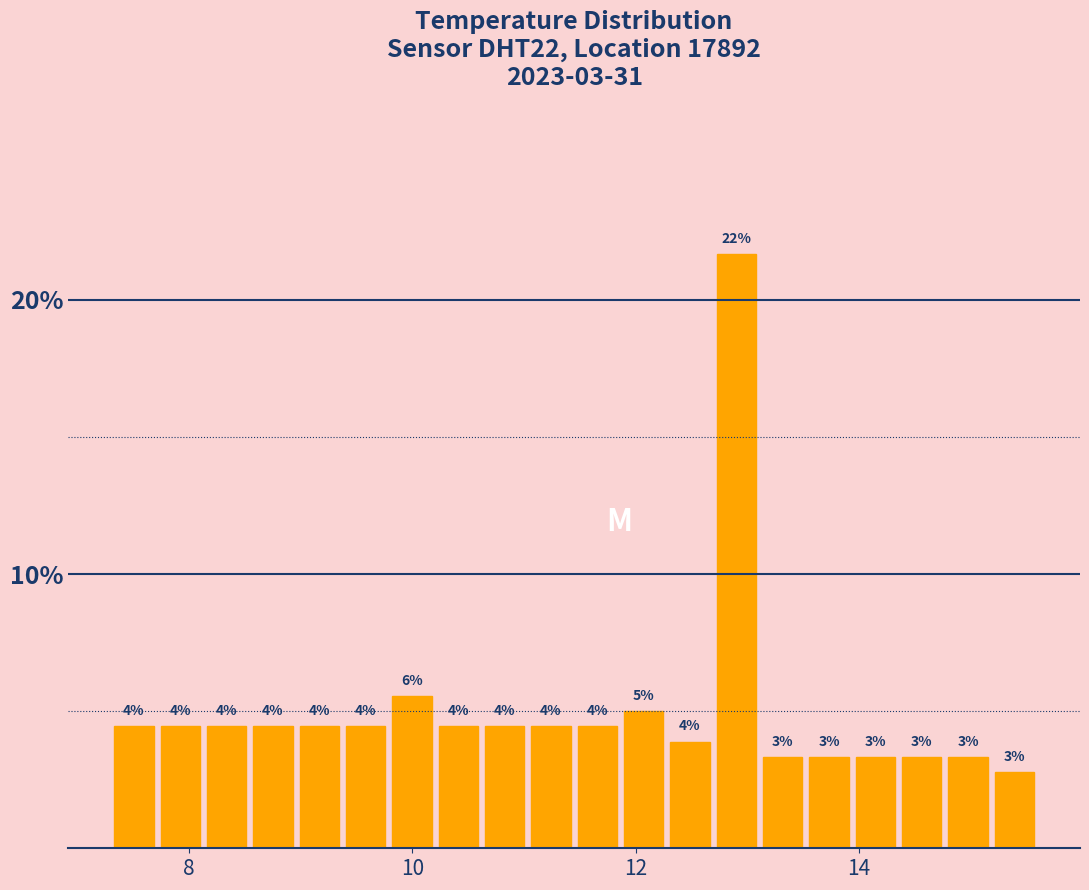

Around what value on the x-axis is the tallest bar? Give the approximate position of its centre, as read against the axis.

13.0